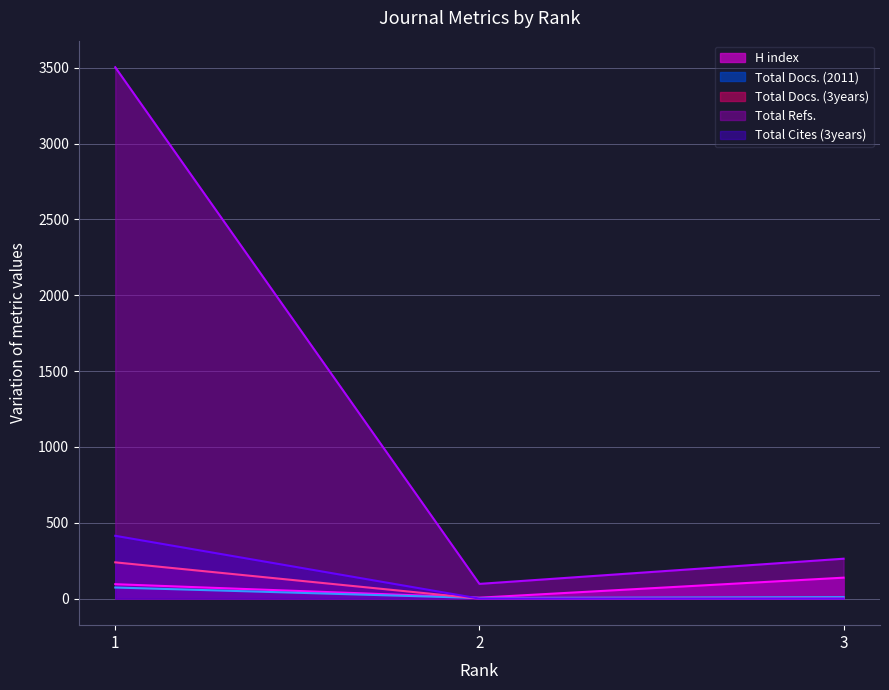

Between 3 and 2, which is larger?

3